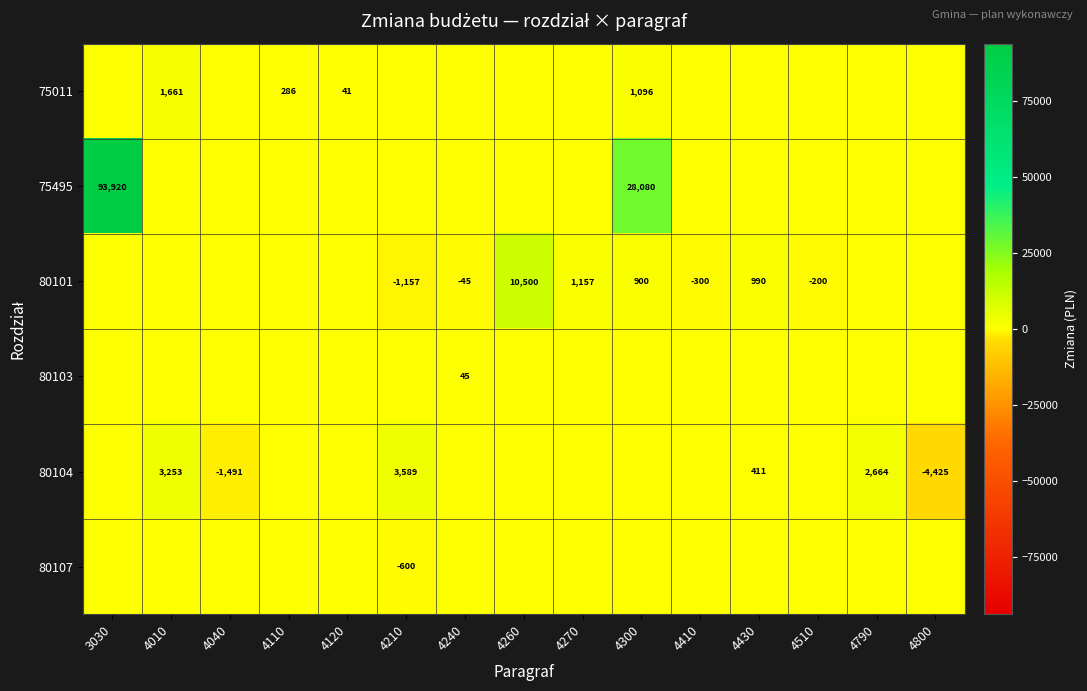

What is the sum of the 80104 values at 4040 and 4210?

2098